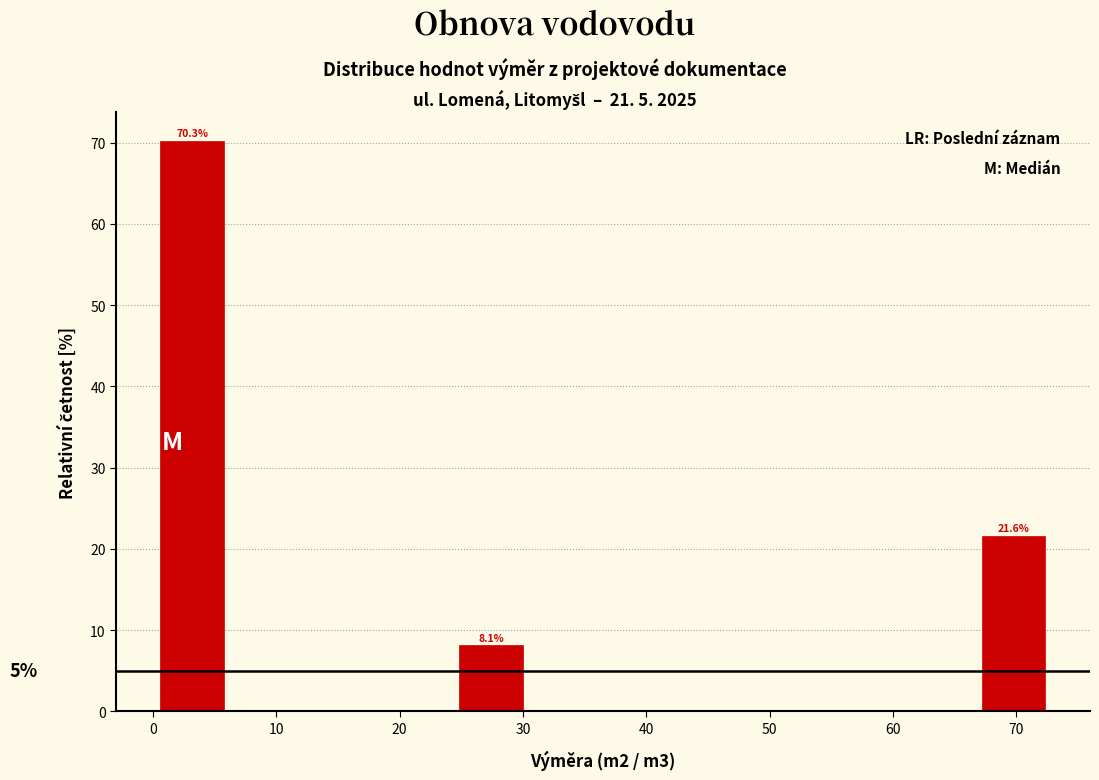

Over which range of the x-axis is the bar tallest?

0 to 6